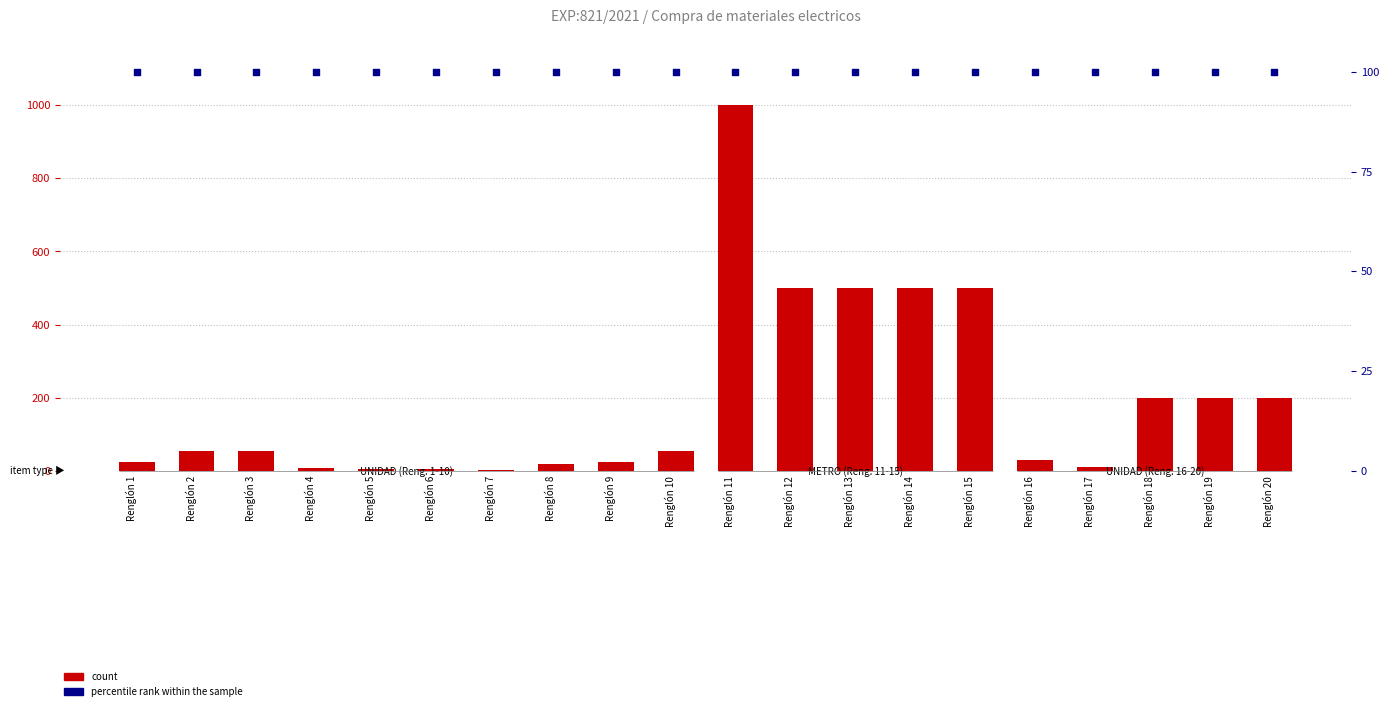

Is the value of count at Renglón 4 greater than the value of percentile rank within the sample at Renglón 8?

No